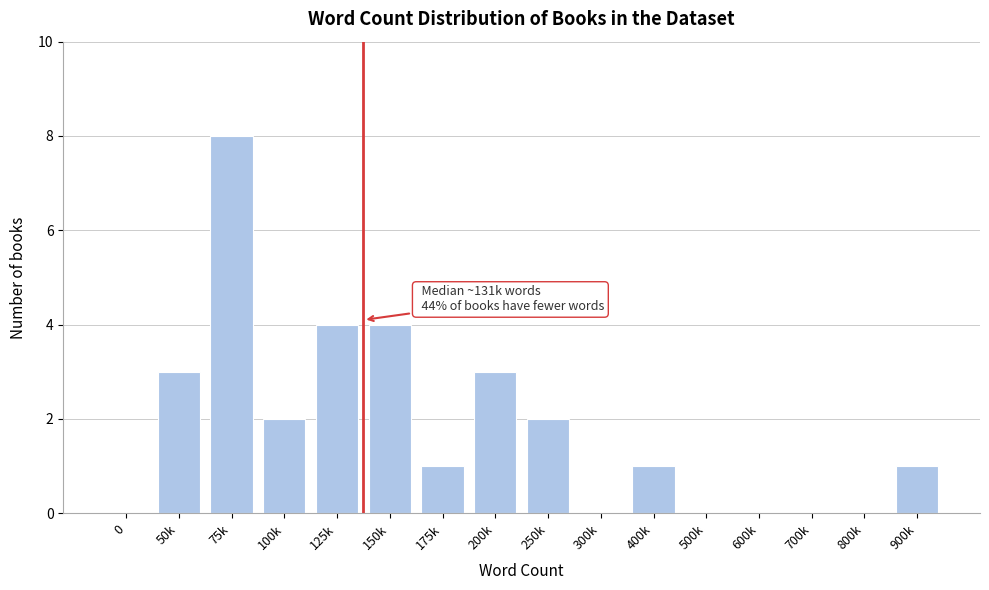

Reading left to right, list all the values displayed in this chart.

0=0	50k=3	75k=8	100k=2	125k=4	150k=4	175k=1	200k=3	250k=2	300k=0	400k=1	500k=0	600k=0	700k=0	800k=0	900k=1